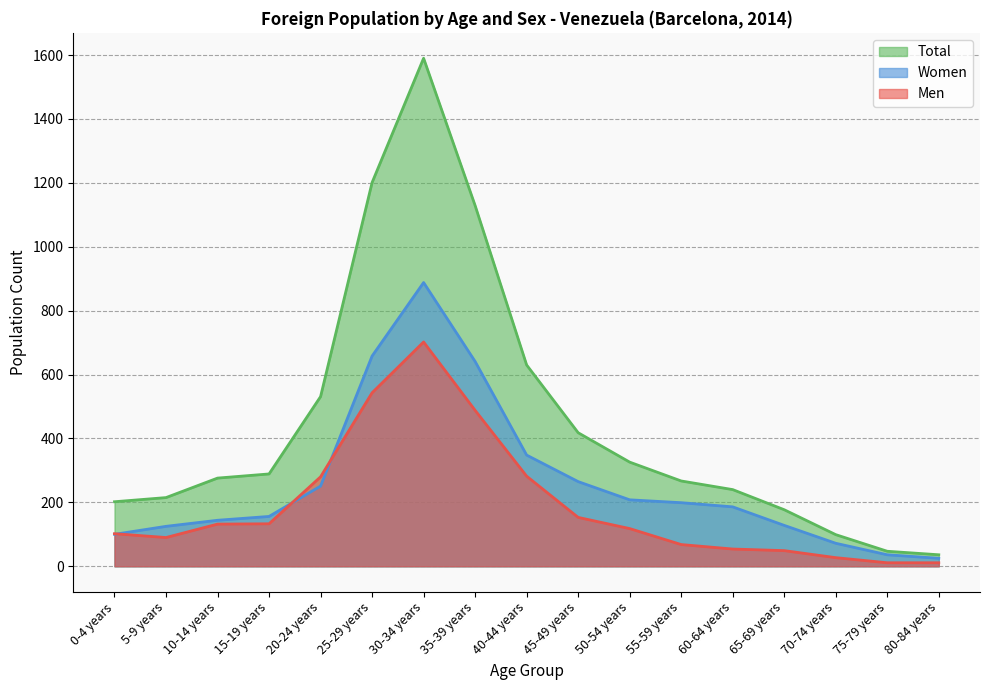

At 40-44 years, list the series in order from largest to smallest.

Total, Women, Men